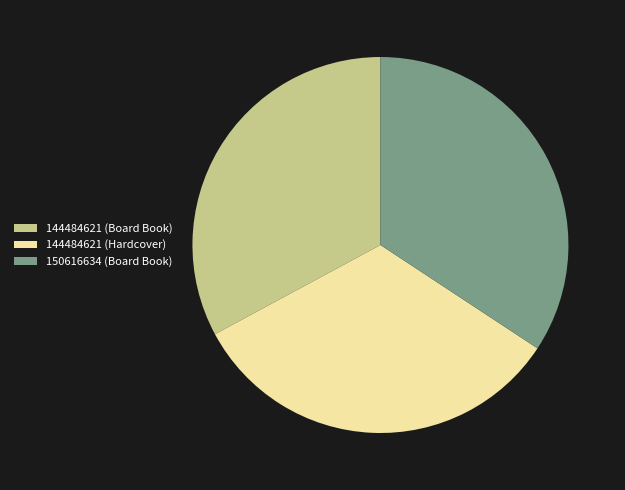

Which has a higher value, 150616634 (Board Book) or 144484621 (Board Book)?

150616634 (Board Book)